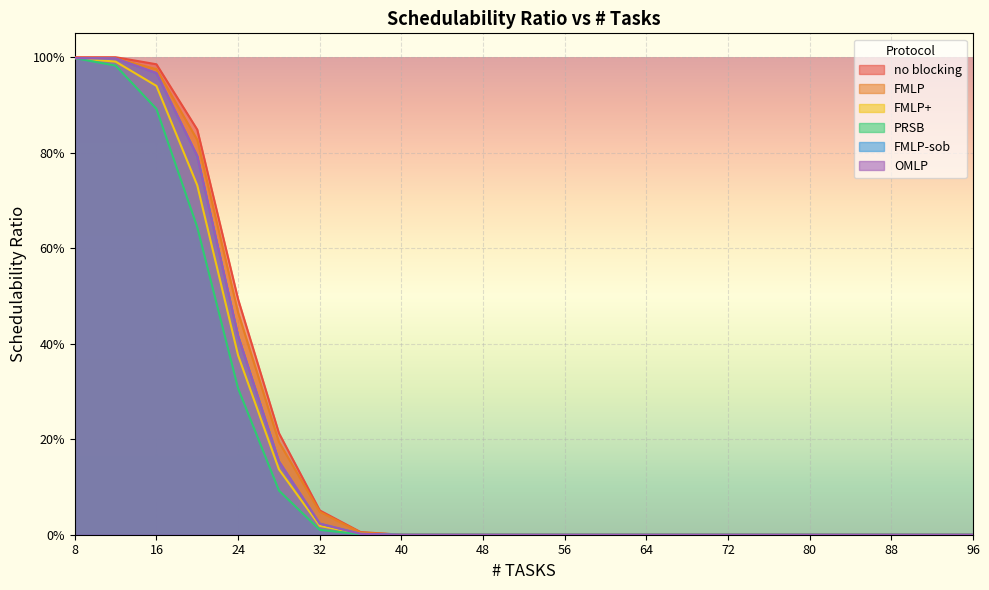

At 32, list the series in order from largest to smallest.

no blocking, FMLP, FMLP-sob, OMLP, FMLP+, PRSB